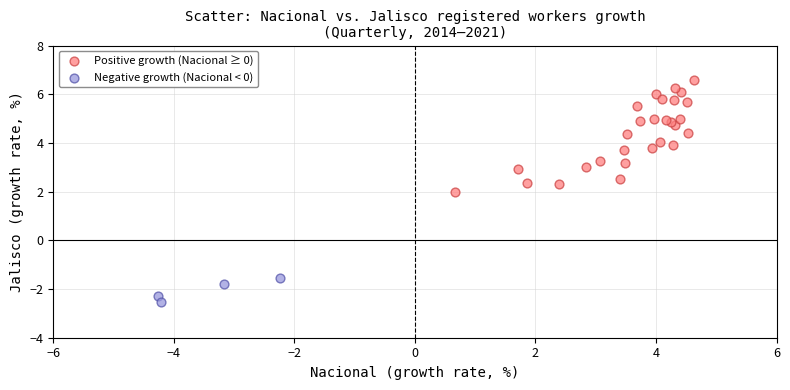

Which series reaches the maximum Y coordinate?

Positive growth (Nacional ≥ 0)